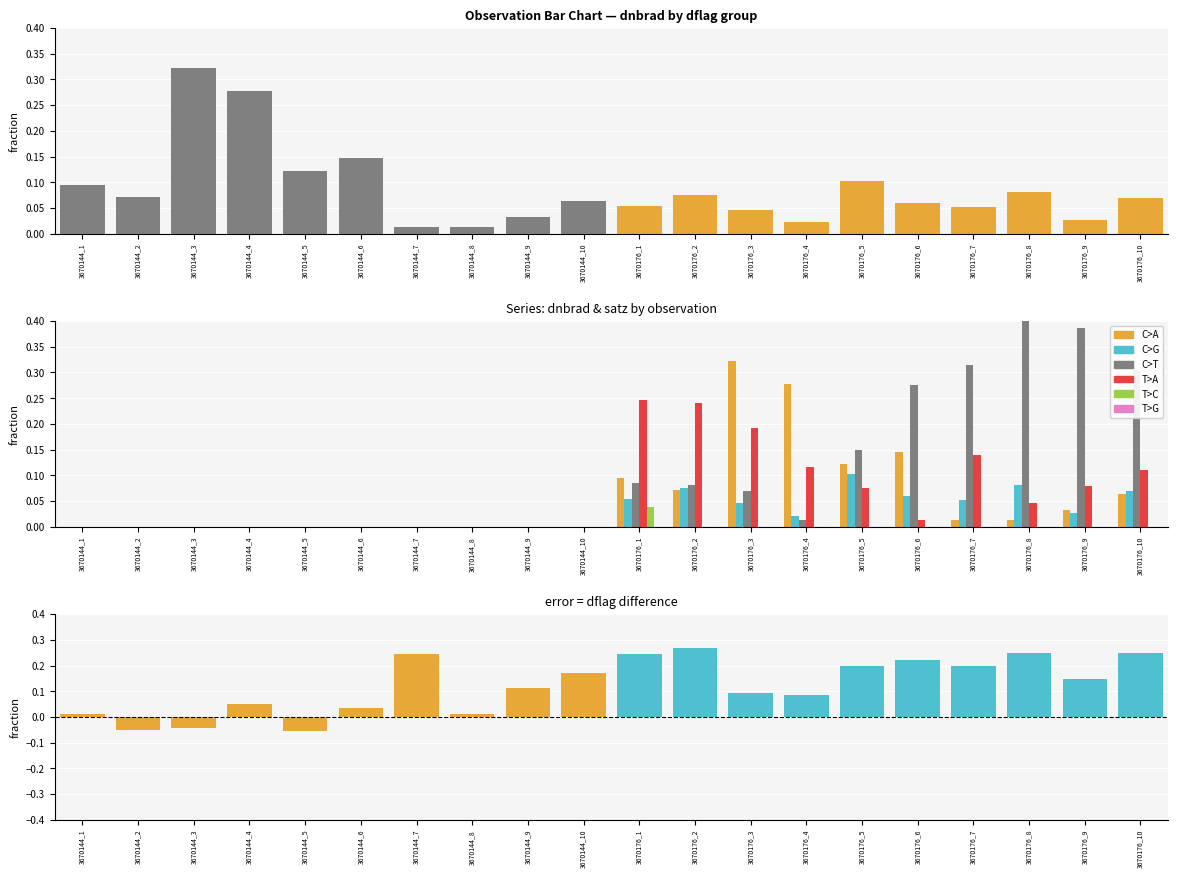

Count the number of categories in the chart.

20